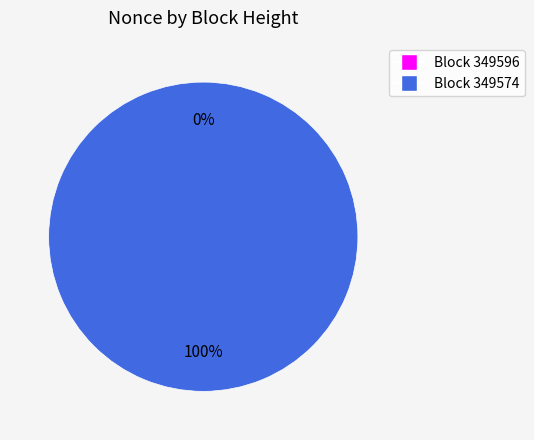

To the nearest percent, what percentage of the pie is 349574?

100%